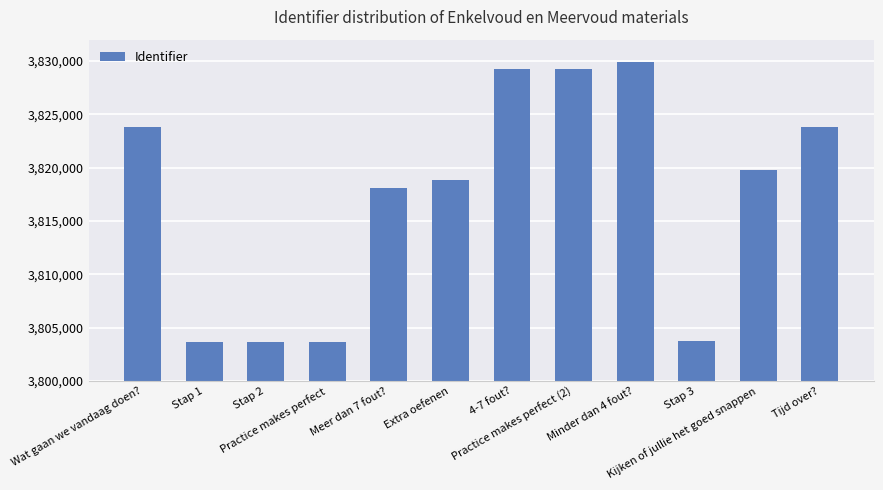

How many bars are there in total?

12